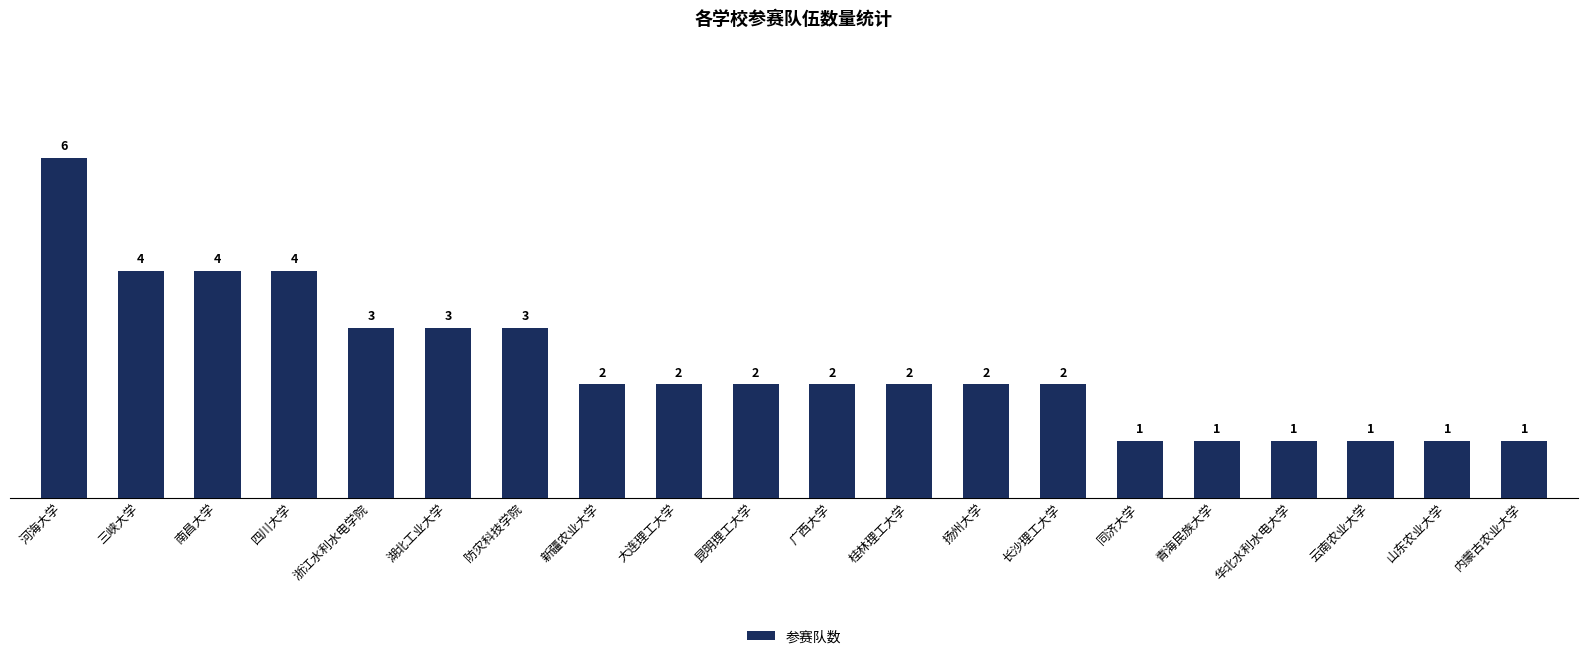

Reading left to right, list all the values displayed in this chart.

6	4	4	4	3	3	3	2	2	2	2	2	2	2	1	1	1	1	1	1